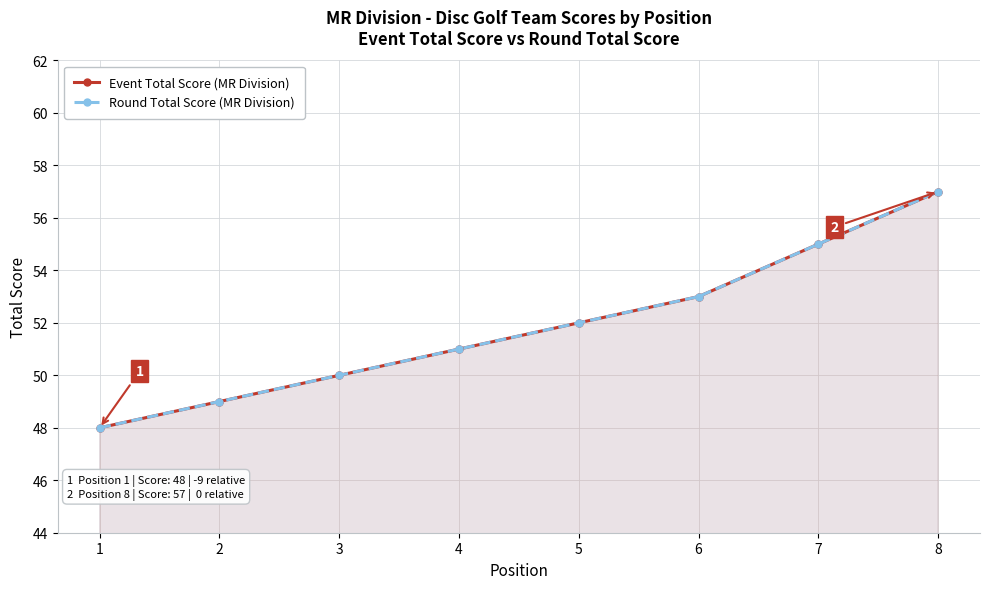

What is the average value of the Event Total Score (MR Division) series?

52